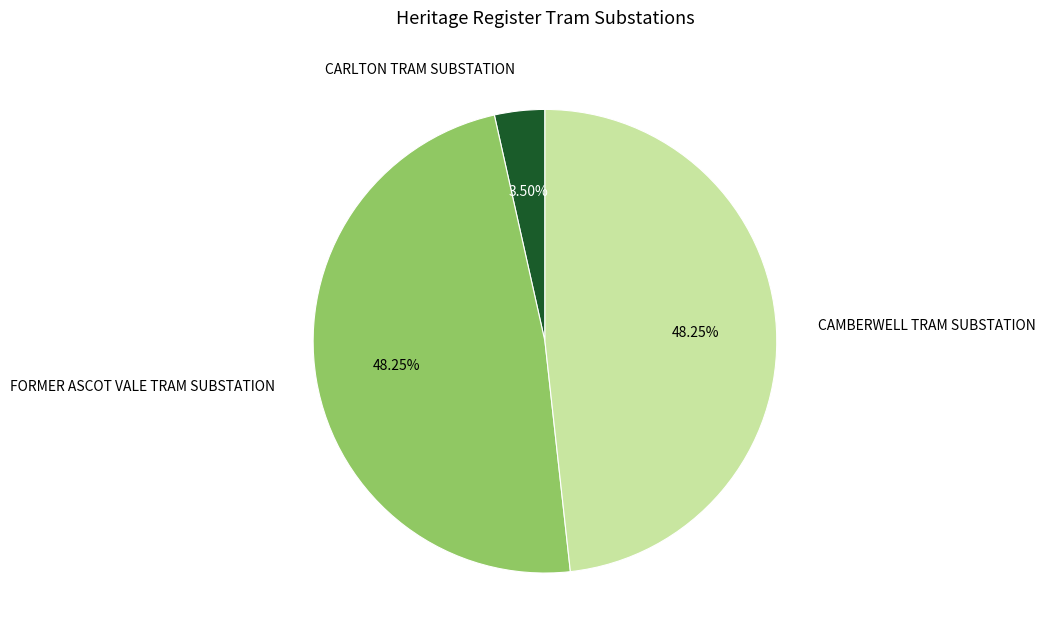

The FORMER ASCOT VALE TRAM SUBSTATION slice represents 60% of the pie. True or false?

False